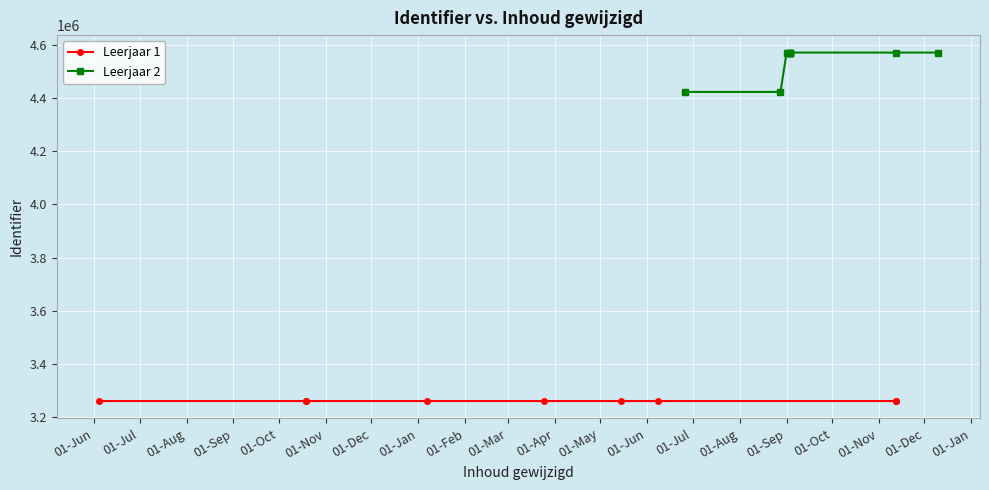

Rank the series by their maximum value, from highest to lowest.

Leerjaar 2, Leerjaar 1